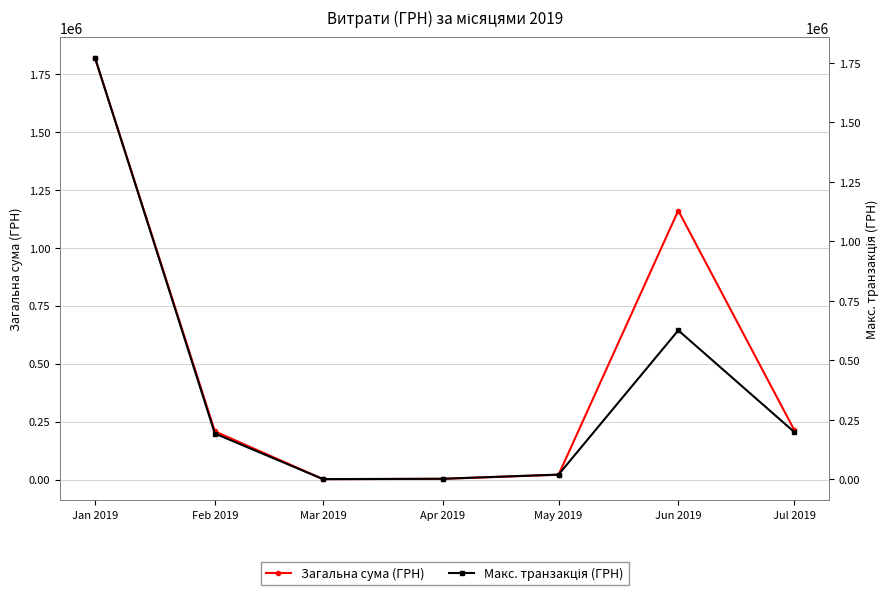

Between Jan 2019 and Mar 2019, which series saw the biggest shift?

Загальна сума (ГРН)